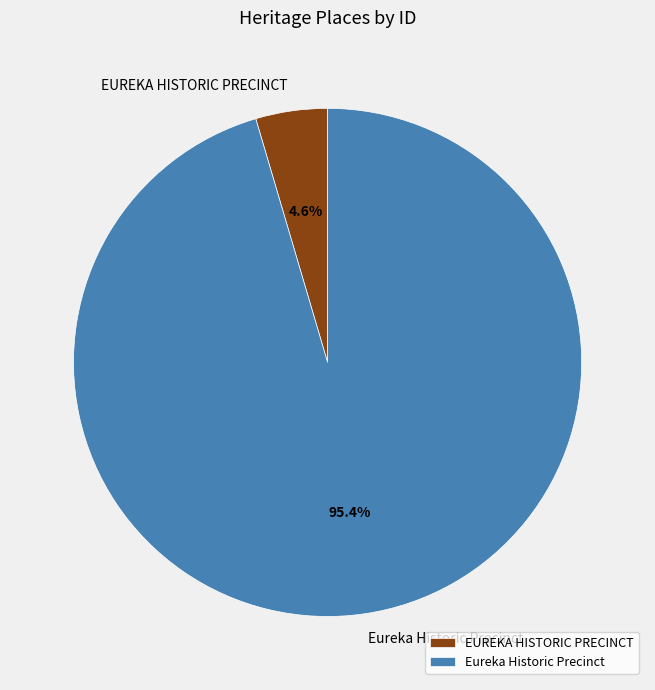

Is there a majority slice in this chart?

Yes